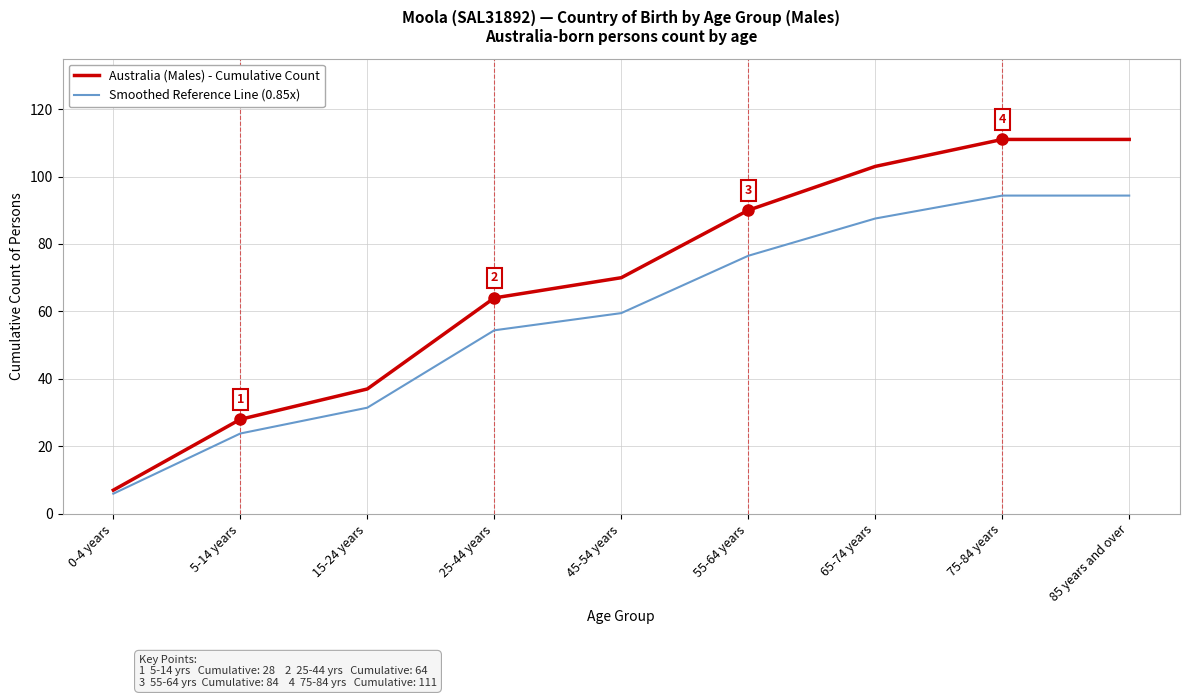

What is the difference between the highest and lowest values at 5-14 years?

4.2